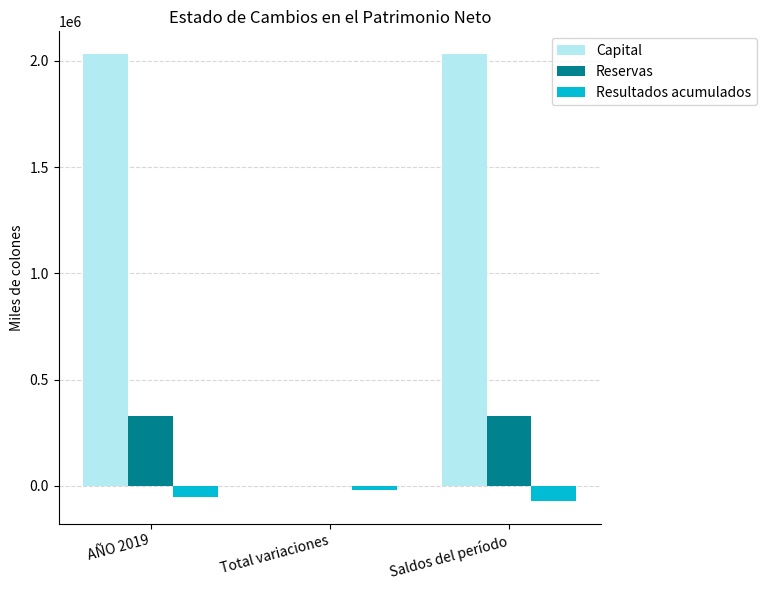

True or false: Capital has a value of 0.0 at Total variaciones.

True